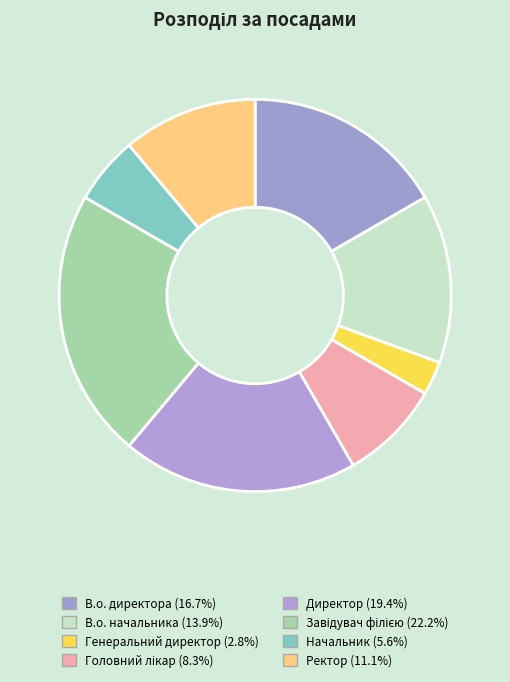

To the nearest percent, what percentage of the pie is Начальник?

6%